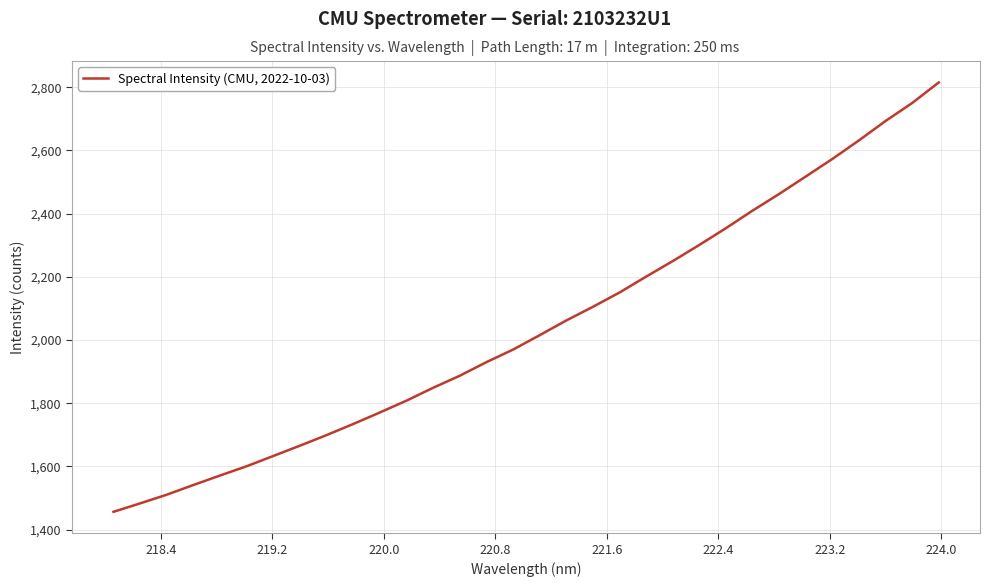

What is the smallest value displayed?

1456.0